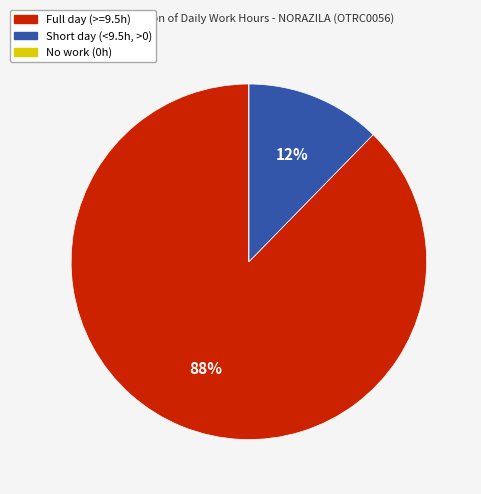

Is there a majority slice in this chart?

Yes